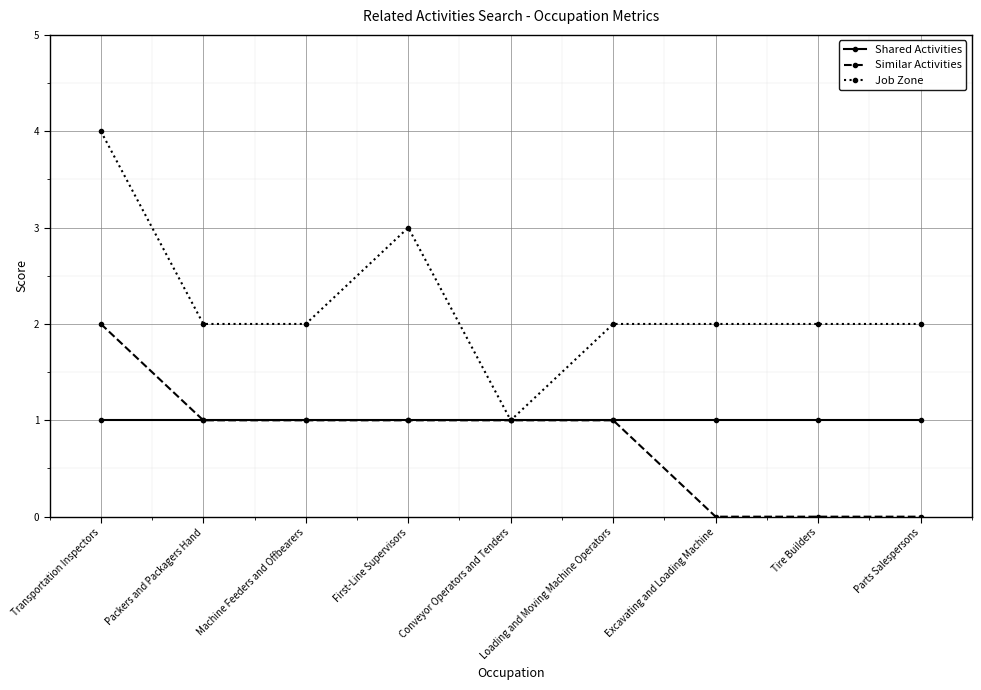

Does the chart display data point markers on the line(s)?

Yes